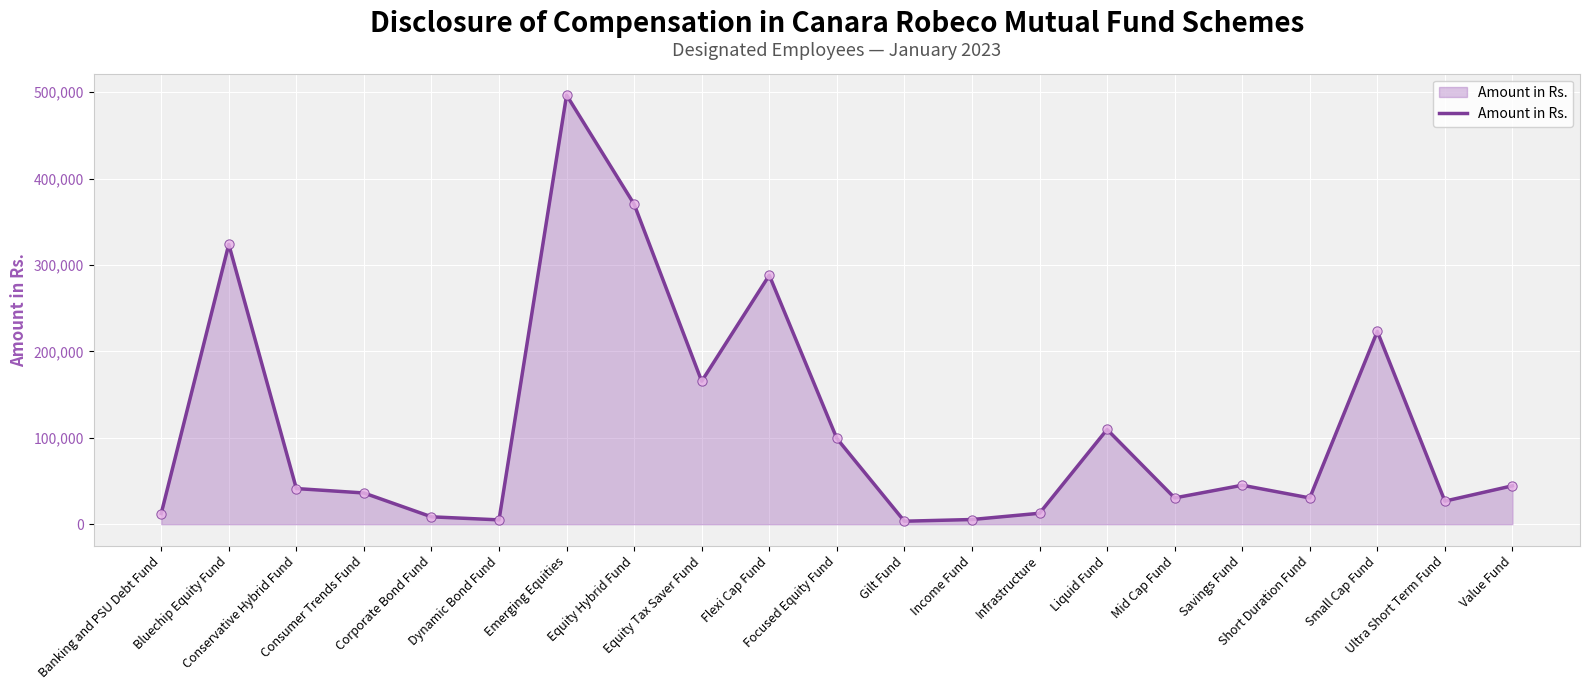

What is the change in value from Banking and PSU Debt Fund to Dynamic Bond Fund?

-7348